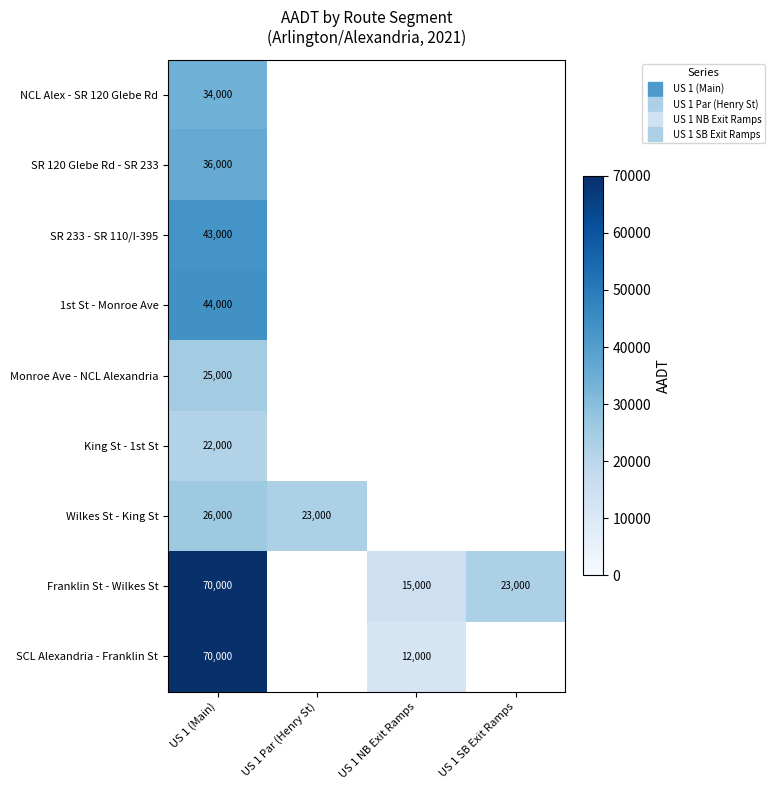

At which label does SR 233 - SR 110/I-395 reach its minimum?

US 1 (Main)